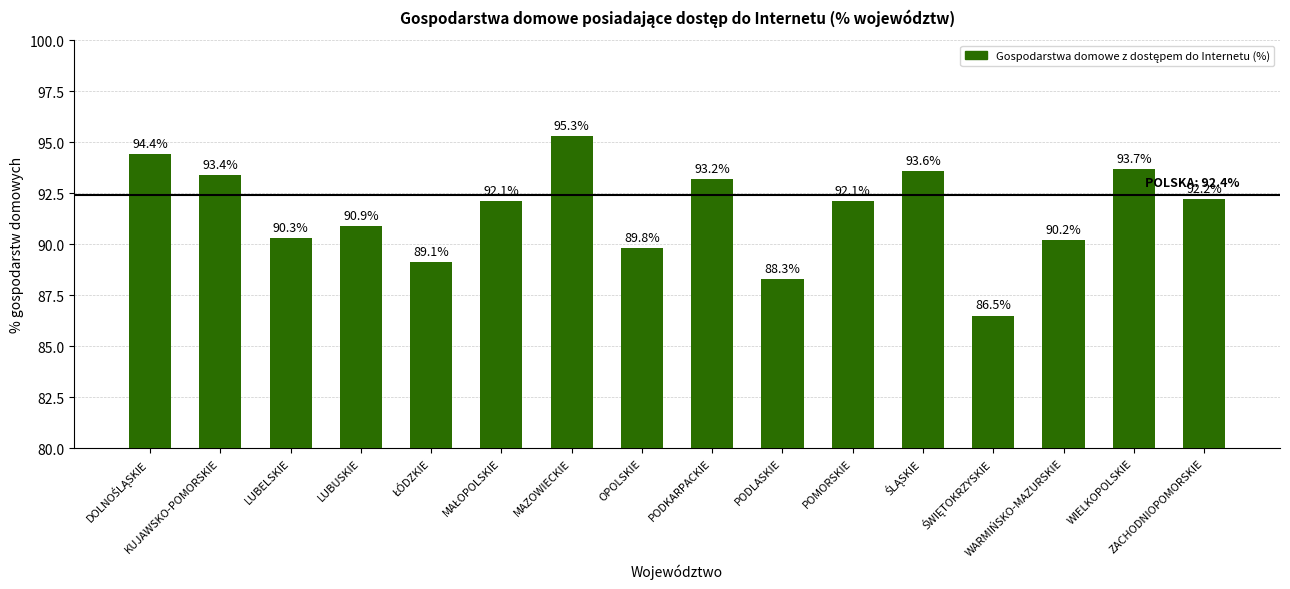

What is the maximum value shown in the chart?

95.3